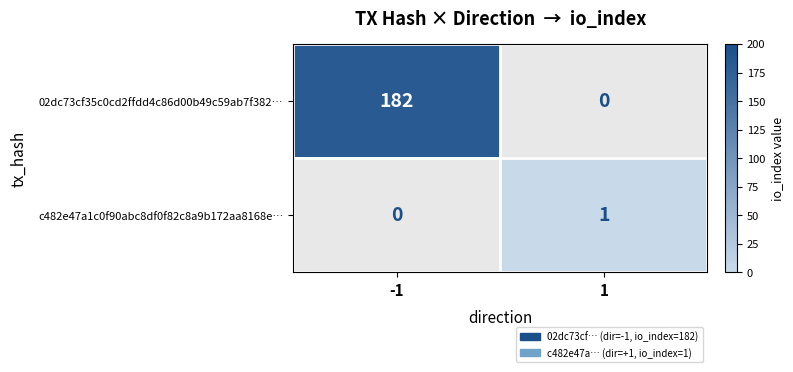

The value of c482e47a1c0f90abc8df0f82c8a9b172aa8168e… at 1 is 1. True or false?

True